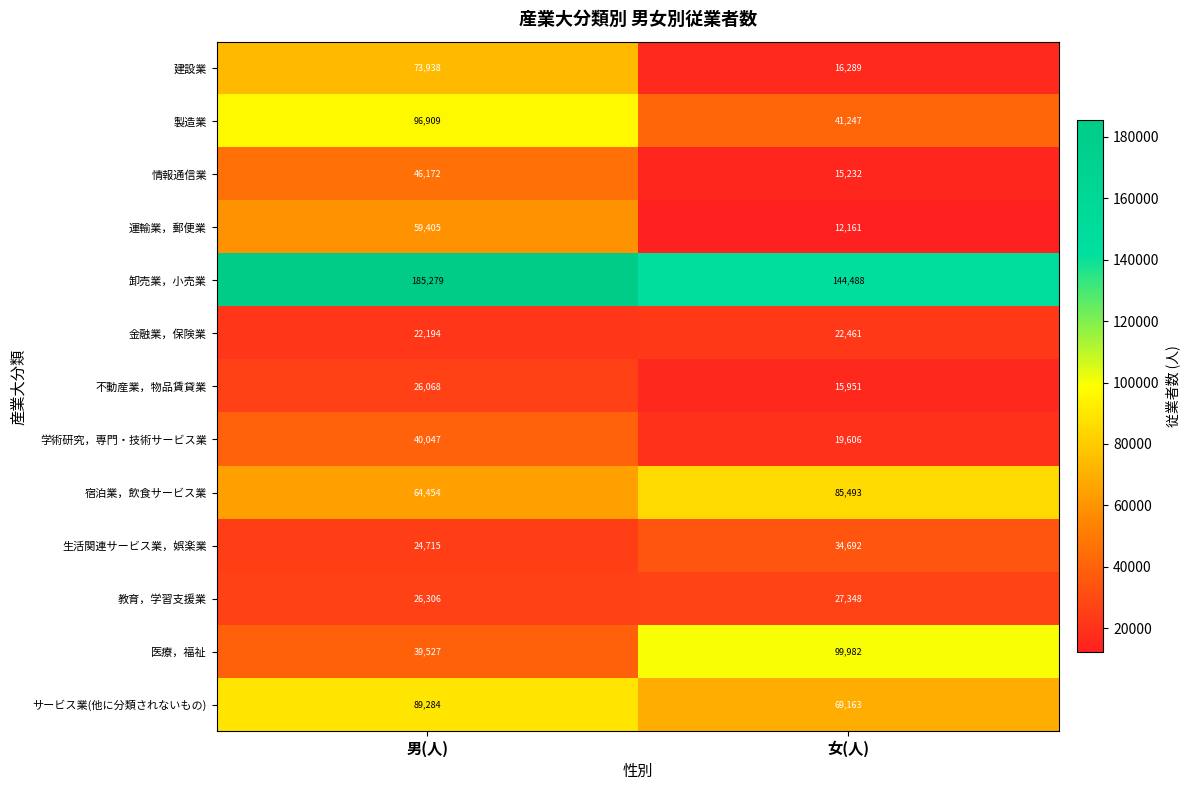

True or false: 教育，学習支援業 has a value of 27348 at 女(人).

True